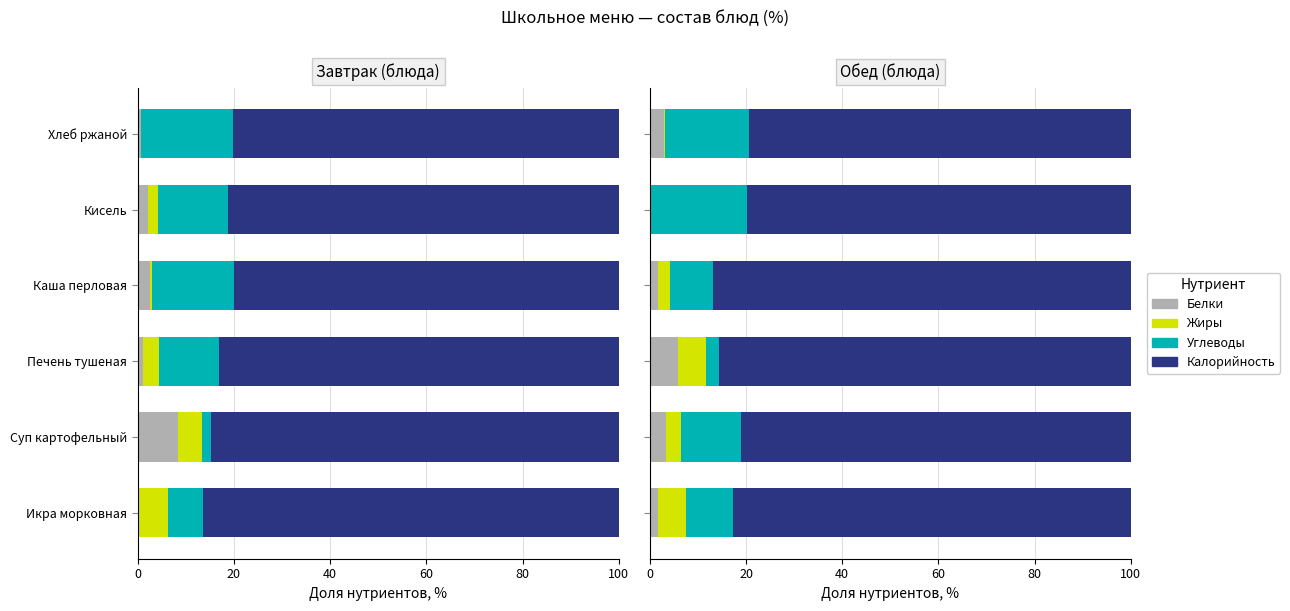

What are all the series names shown in the legend?

Белки, Жиры, Углеводы, Калорийность